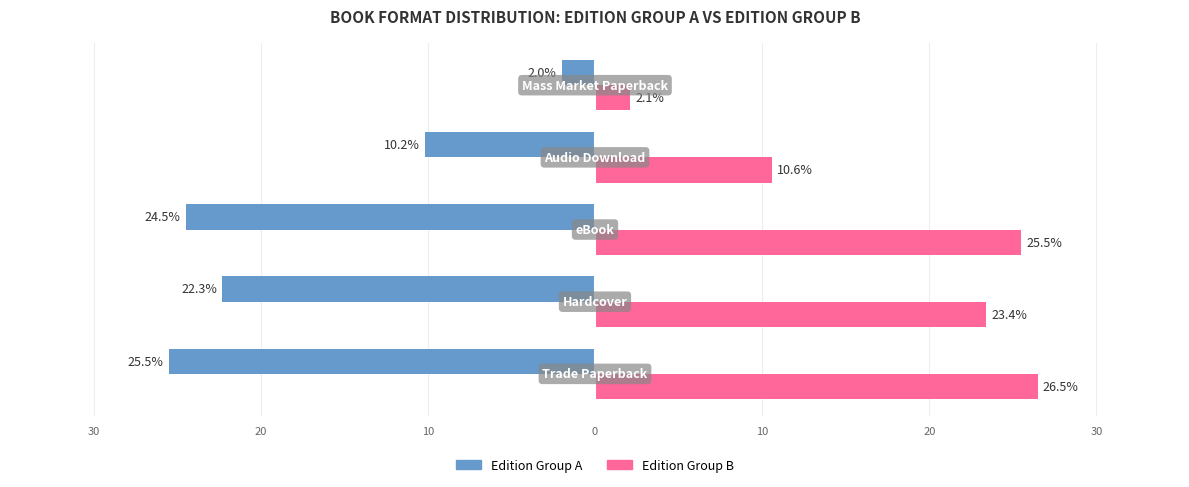

What are all the series names shown in the legend?

Edition Group A, Edition Group B